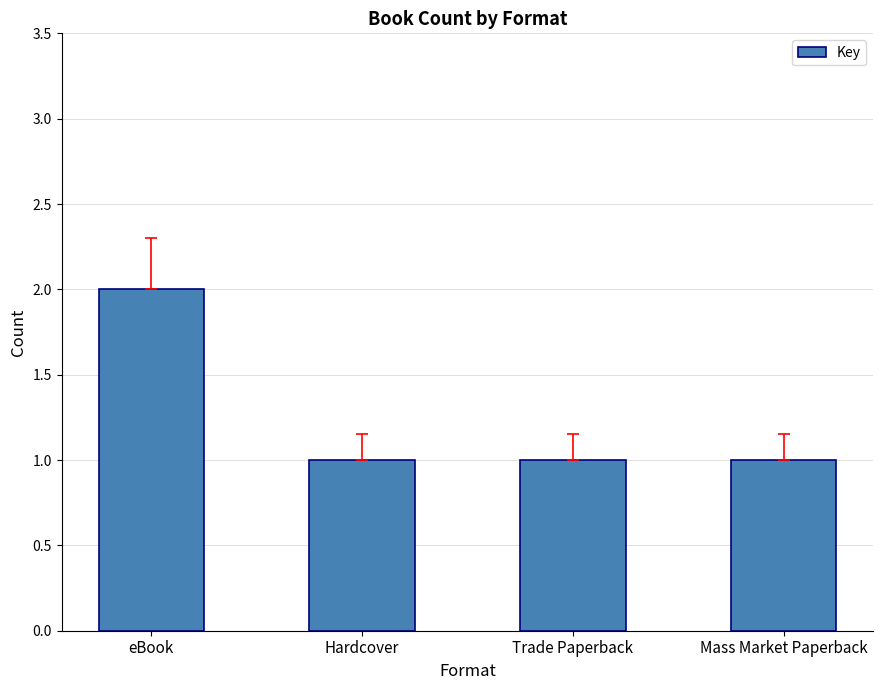

What value does the data have at Mass Market Paperback?

1